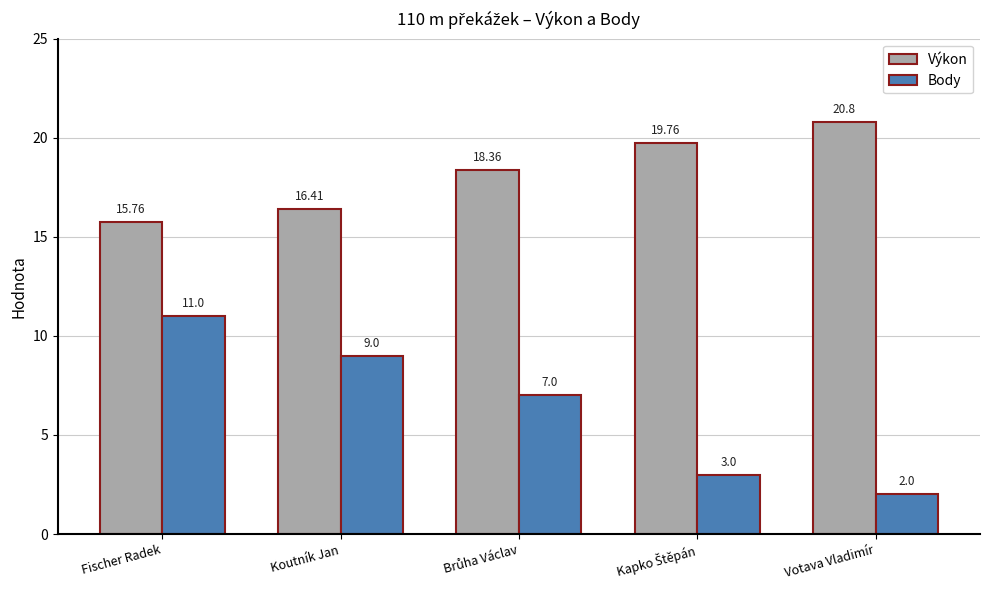

How many data points in Výkon are less than 18?

2